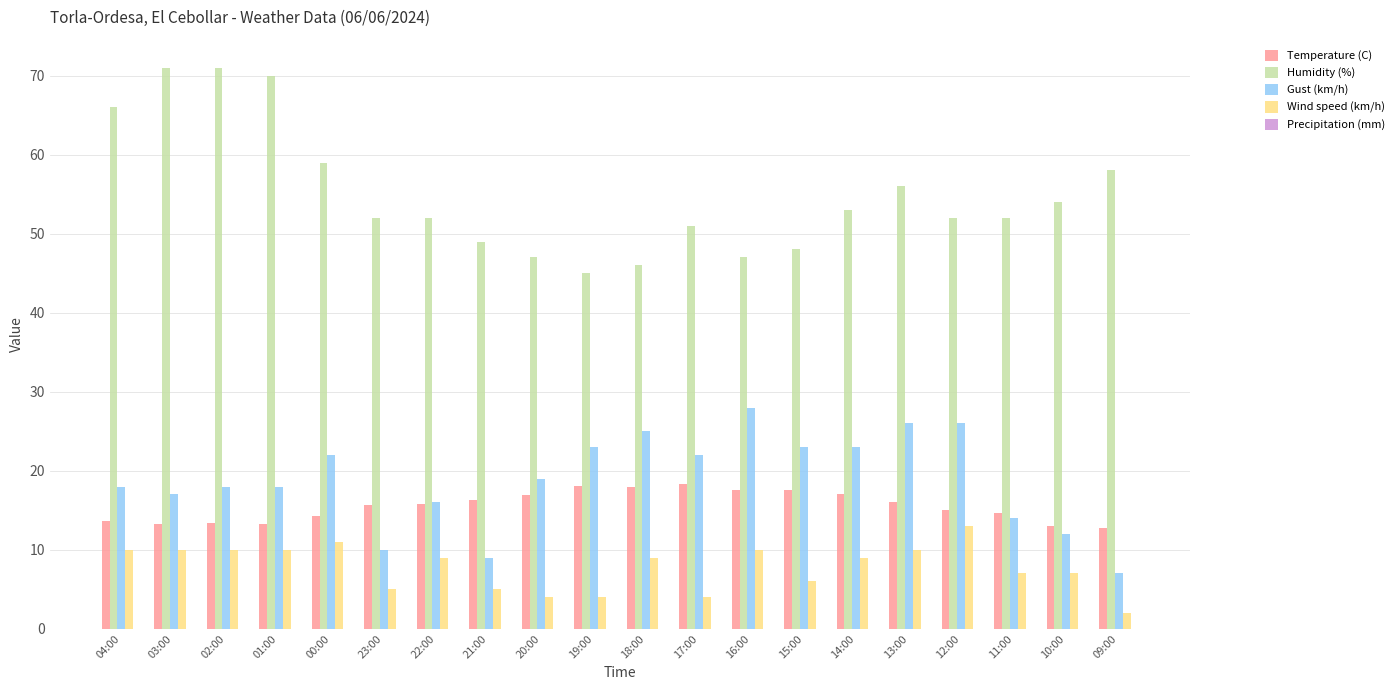

What is the sum of all Temperature (C) values?

310.5